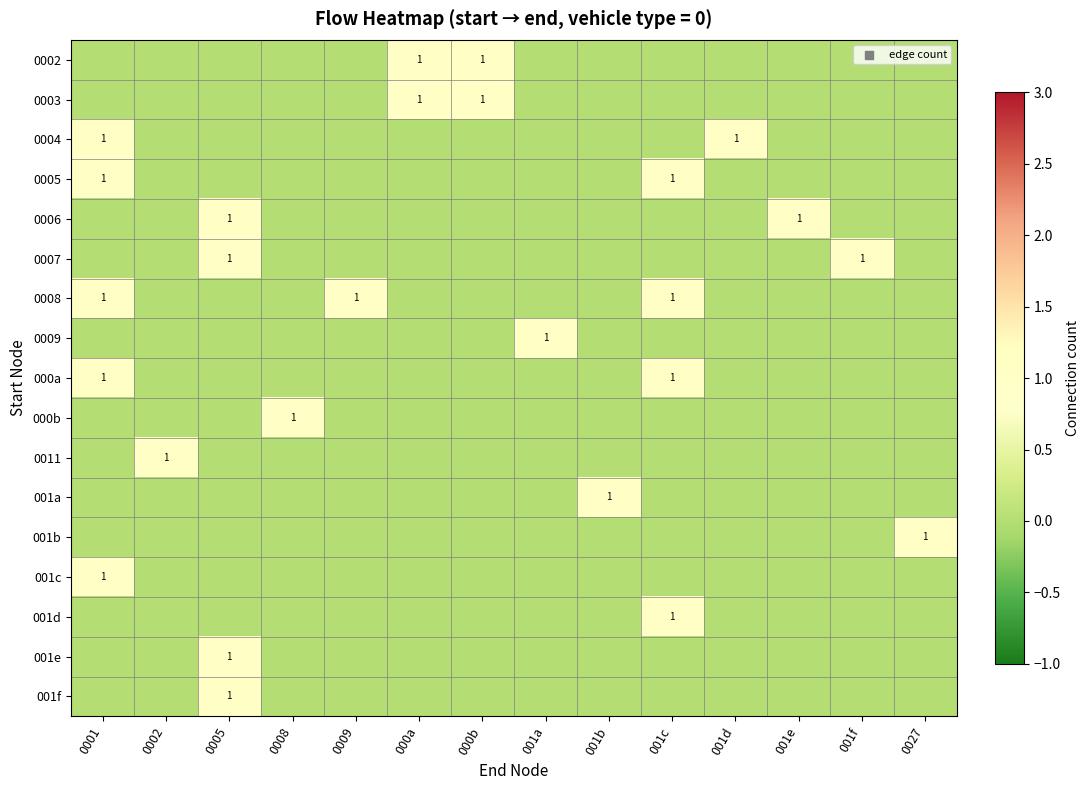

The 0003 series shows 1 at 000b. True or false?

True